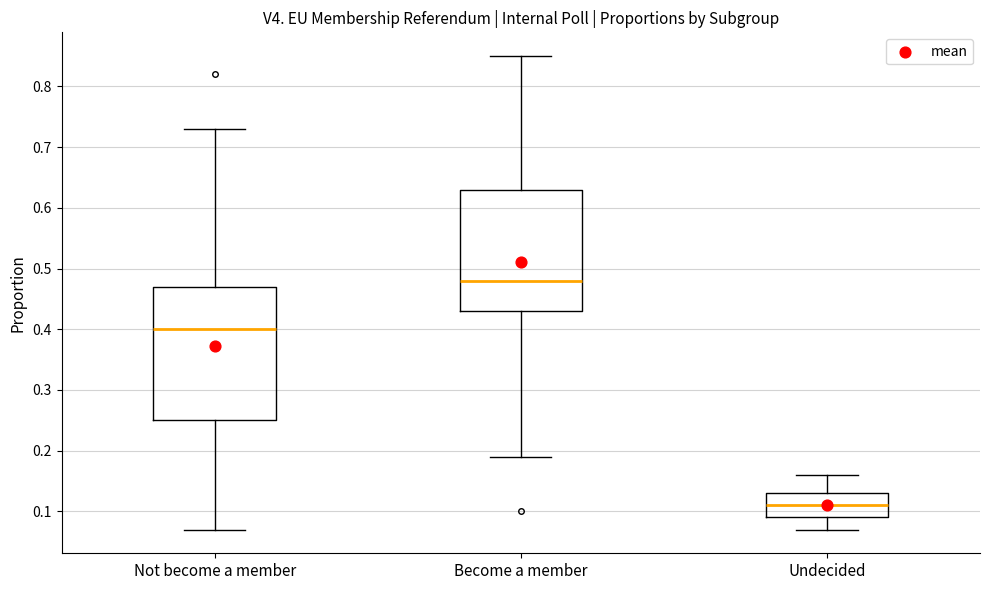

Reading left to right, transcribe this box plot: for each box, give where its median line is, the range the box spans, and where its two whiskers end, as read against the y-axis. The values are not printed on the chart, so give them approximately, as read against the axis.

Not become a member: median 0.40, box 0.25 to 0.47, whiskers 0.07 to 0.73
Become a member: median 0.48, box 0.43 to 0.63, whiskers 0.19 to 0.85
Undecided: median 0.11, box 0.09 to 0.13, whiskers 0.07 to 0.16